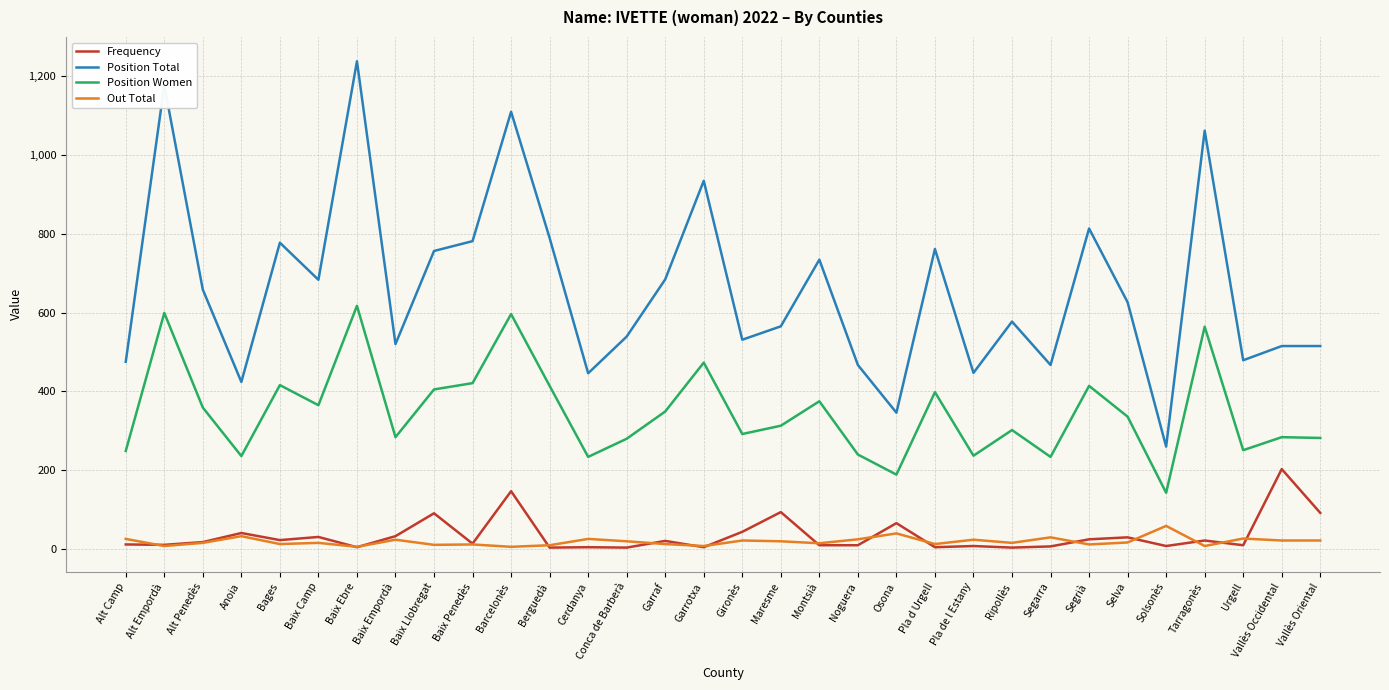

Is the value of Position Women at Baix Ebre greater than the value of Out Total at Ripollès?

Yes